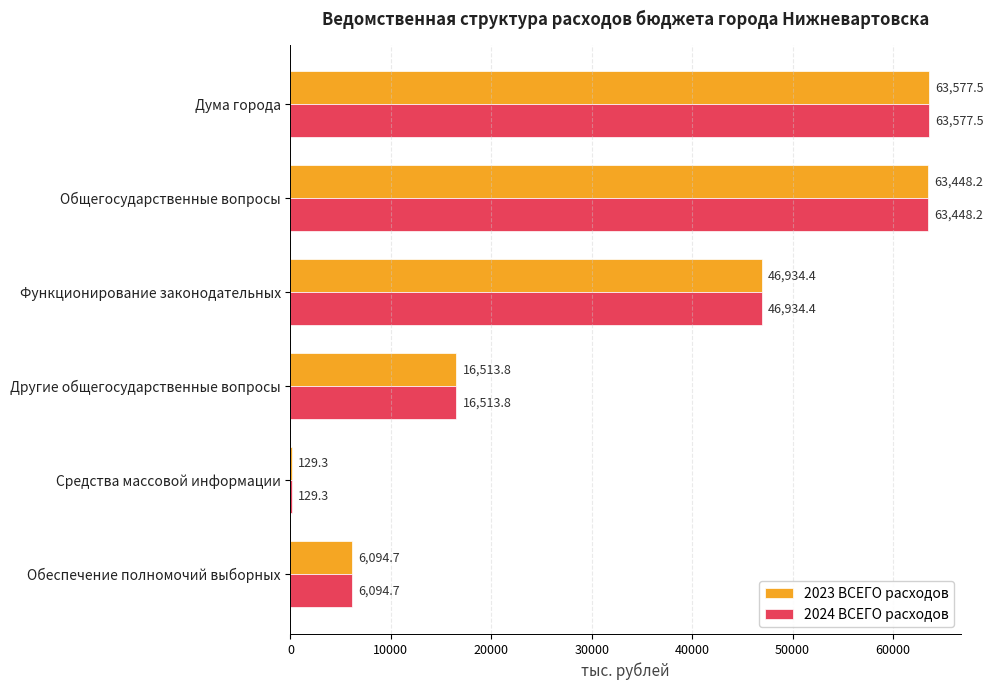

What is the highest value of the 2024 ВСЕГО расходов series?

63577.5